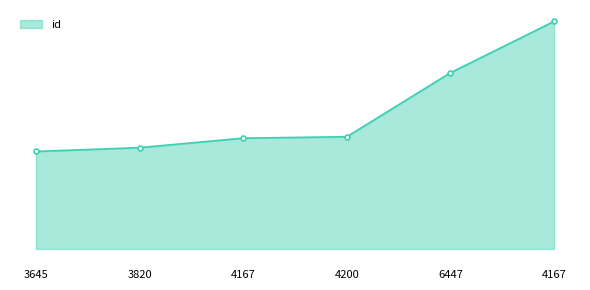

Does the chart display data point markers on the line(s)?

No